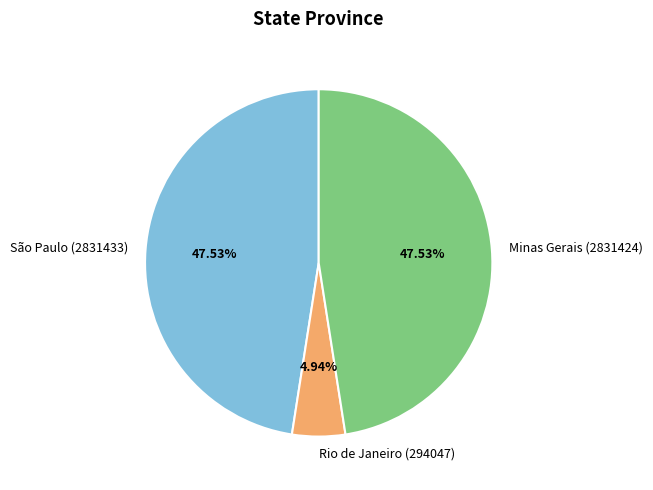

Count the number of slices in the pie.

3